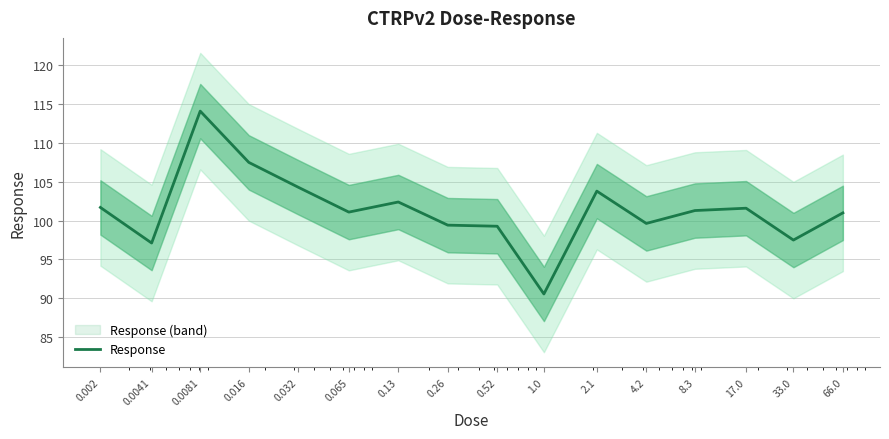

Rank the categories by value from highest to lowest.

0.0081, 0.016, 0.032, 2.1, 0.13, 0.002, 17.0, 8.3, 0.065, 66.0, 4.2, 0.26, 0.52, 33.0, 0.0041, 1.0